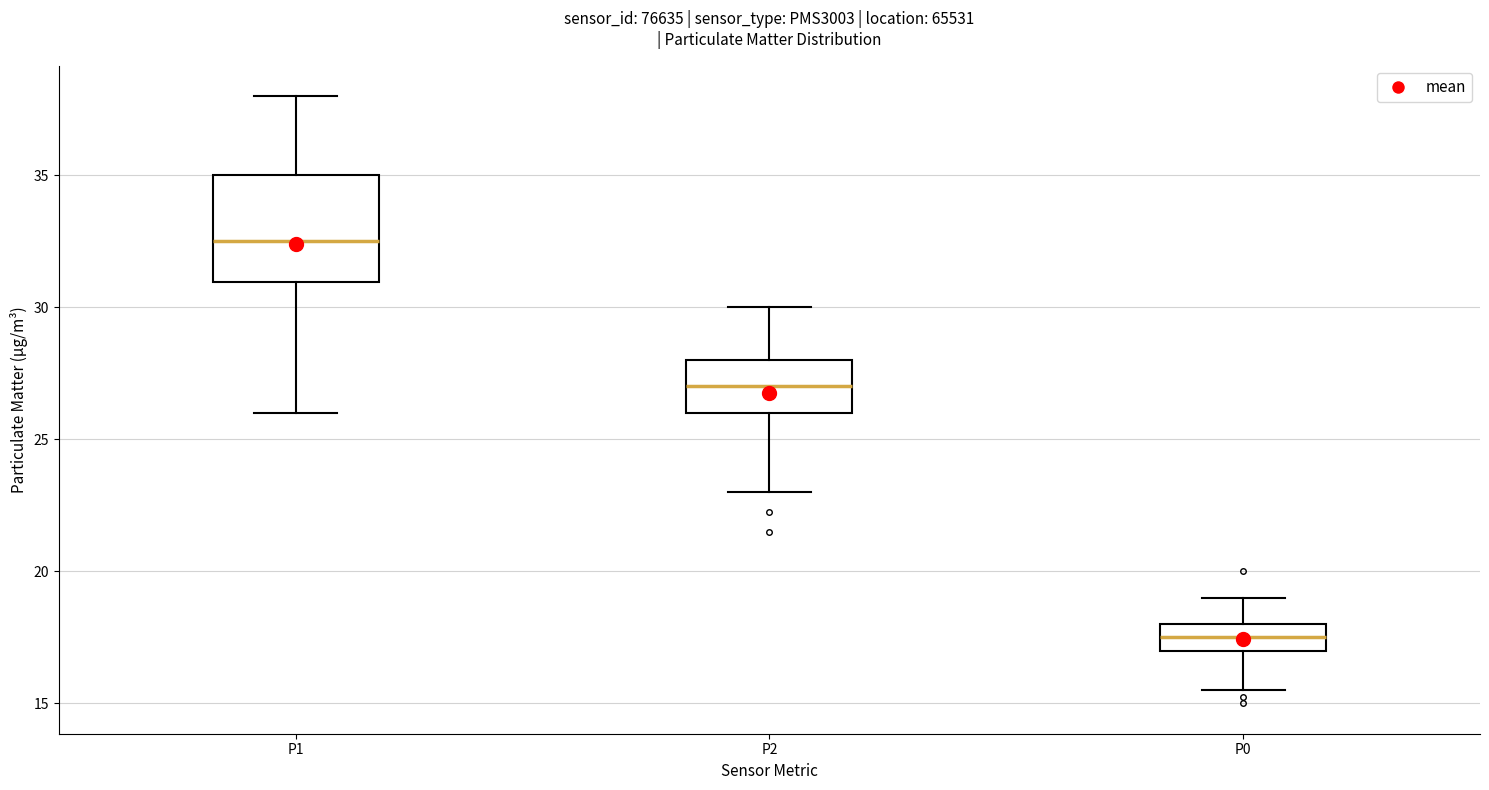

Where is the upper edge of the box for P1 on the y-axis? The values are not printed on the chart, so give them approximately, as read against the axis.

35.0